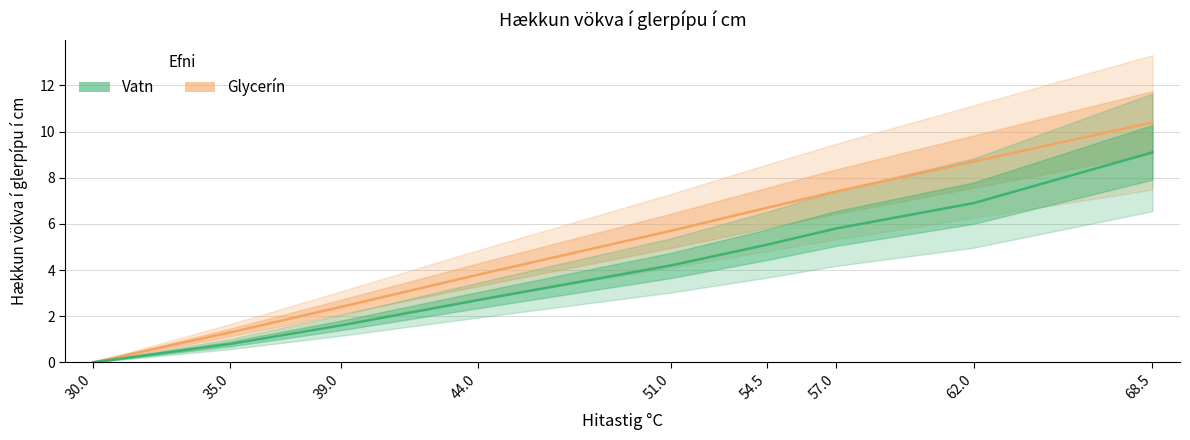

What is the sum of the Vatn values at 30.0 and 57.0?

5.8